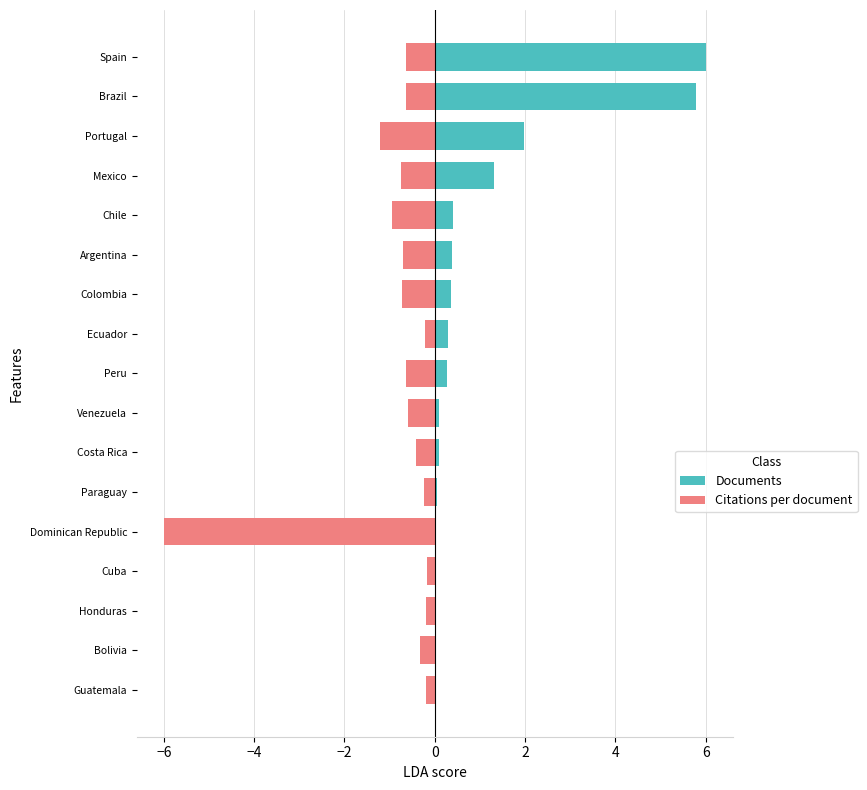

How many bars are there in total?

34